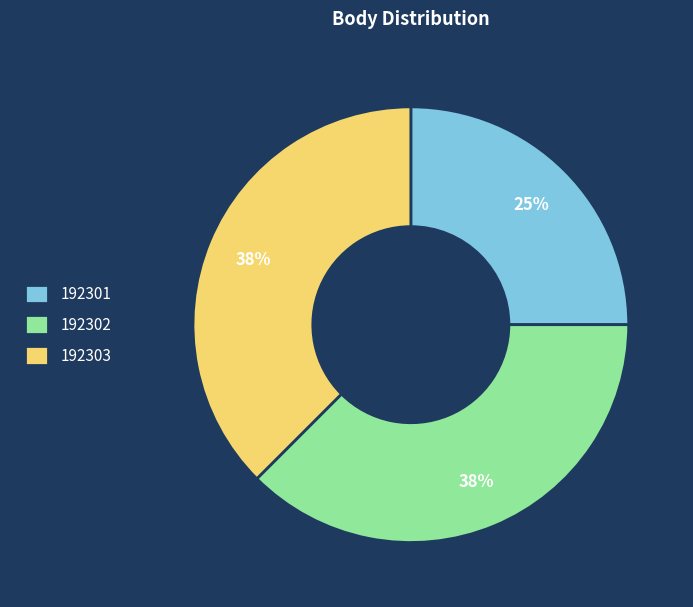

Combined, do 192301 and 192303 account for over 50%?

Yes